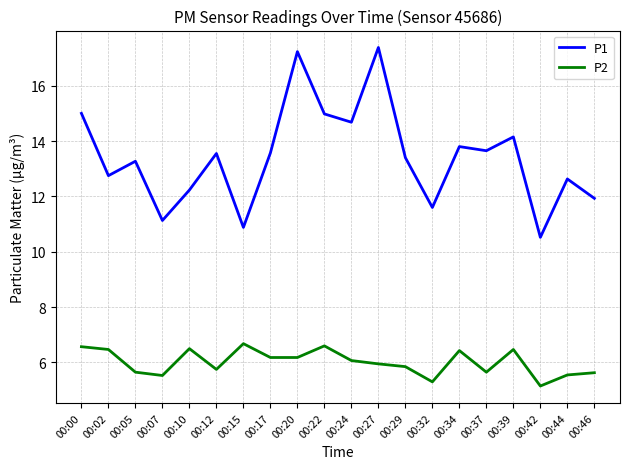

Which series changed the most between 00:00 and 00:20?

P1